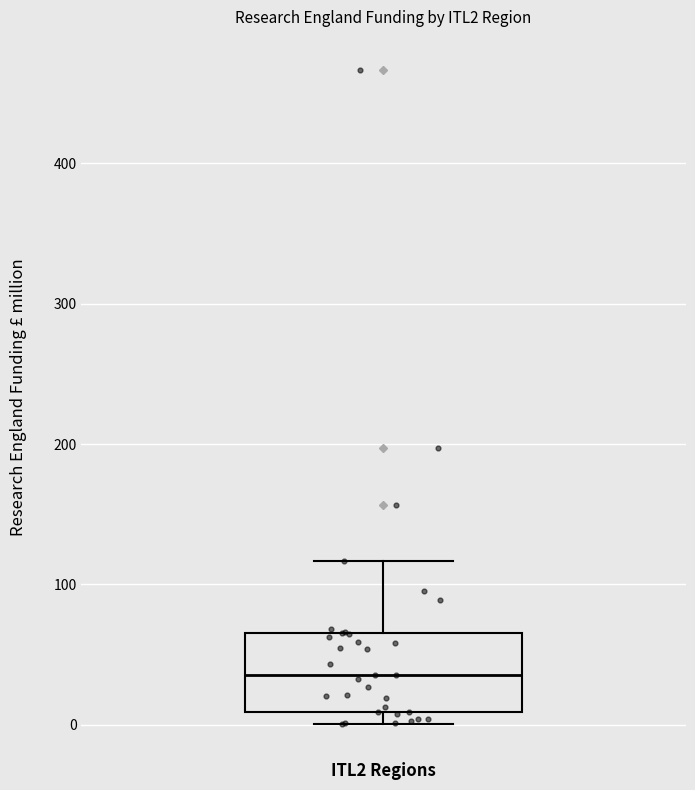

Read this box plot against the y-axis: the position of the median line, the range covered by the box, and the ends of both whiskers. The values are not printed on the chart, so give them approximately, as read against the axis.

median 40, box 10 to 70, whiskers 0 to 120